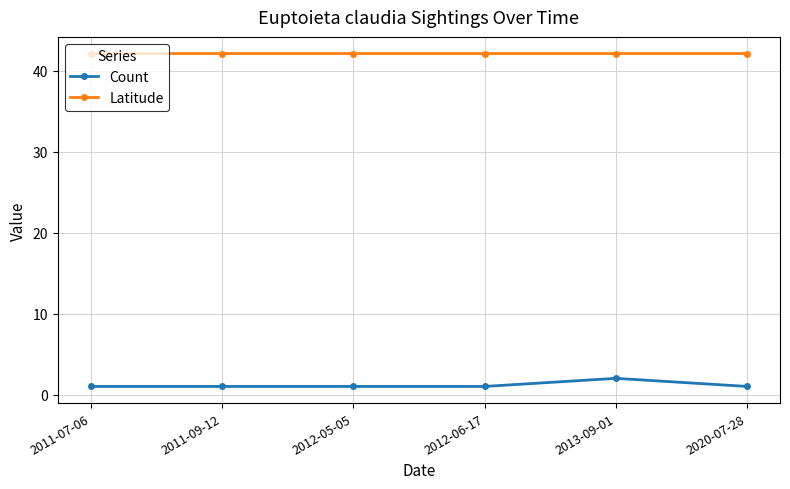

True or false: Count has more than 2 interior local peaks.

False